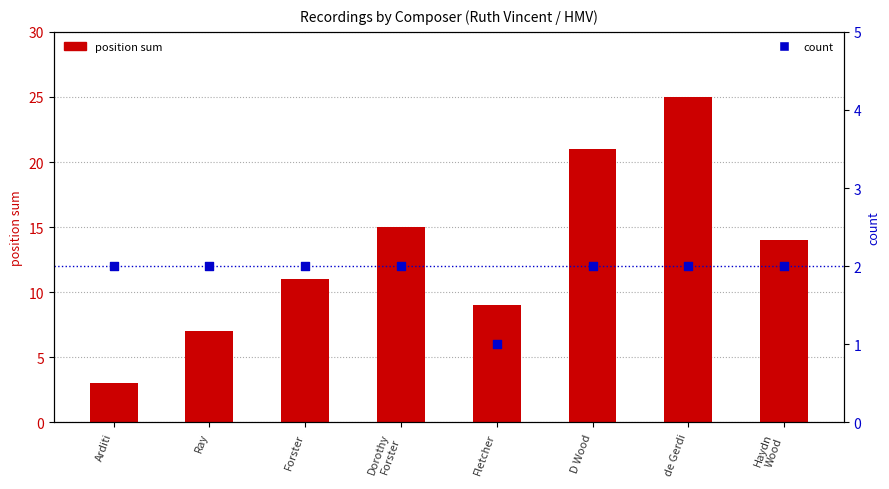

Which series has the largest total across all categories?

position sum